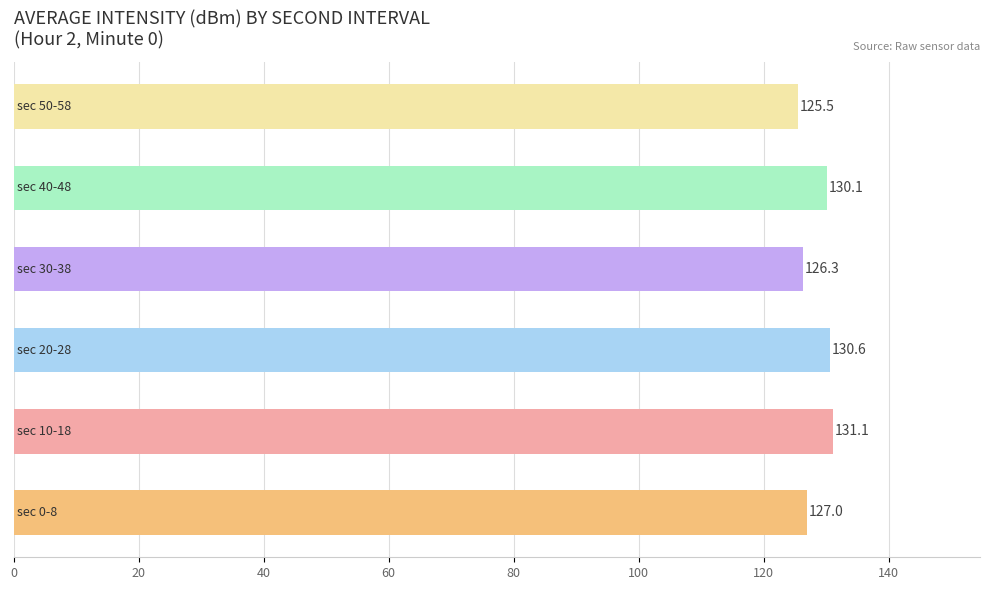

What is the average value?

128.4